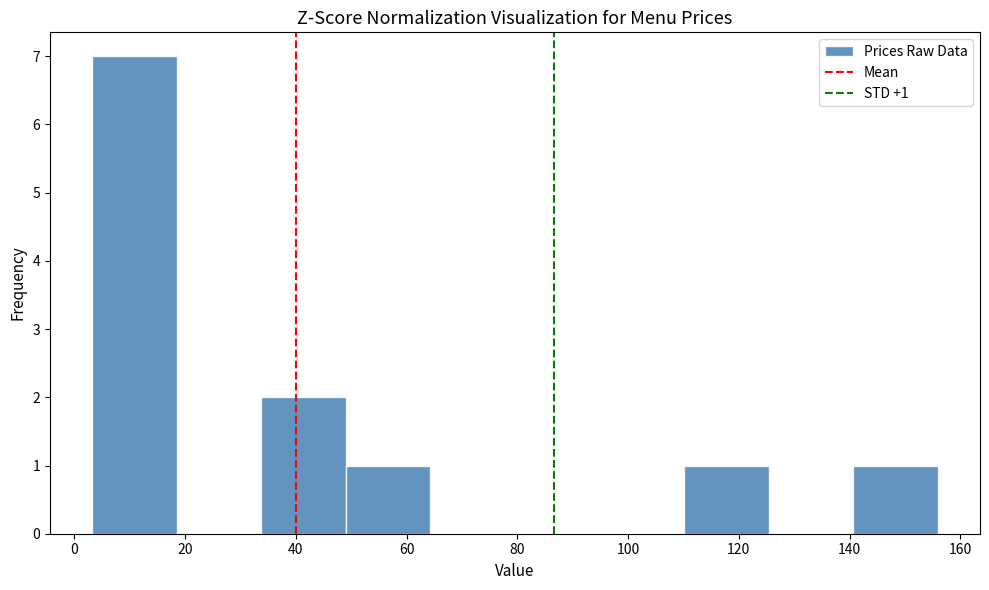

Over which range of the x-axis is the bar tallest?

4 to 18